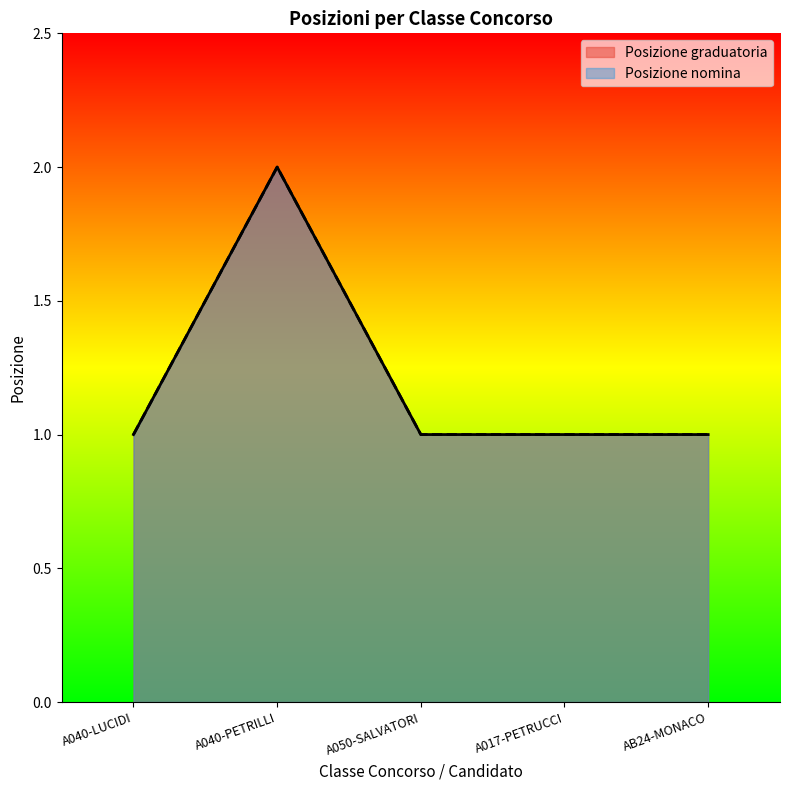

Which series has the largest total across all categories?

Posizione graduatoria